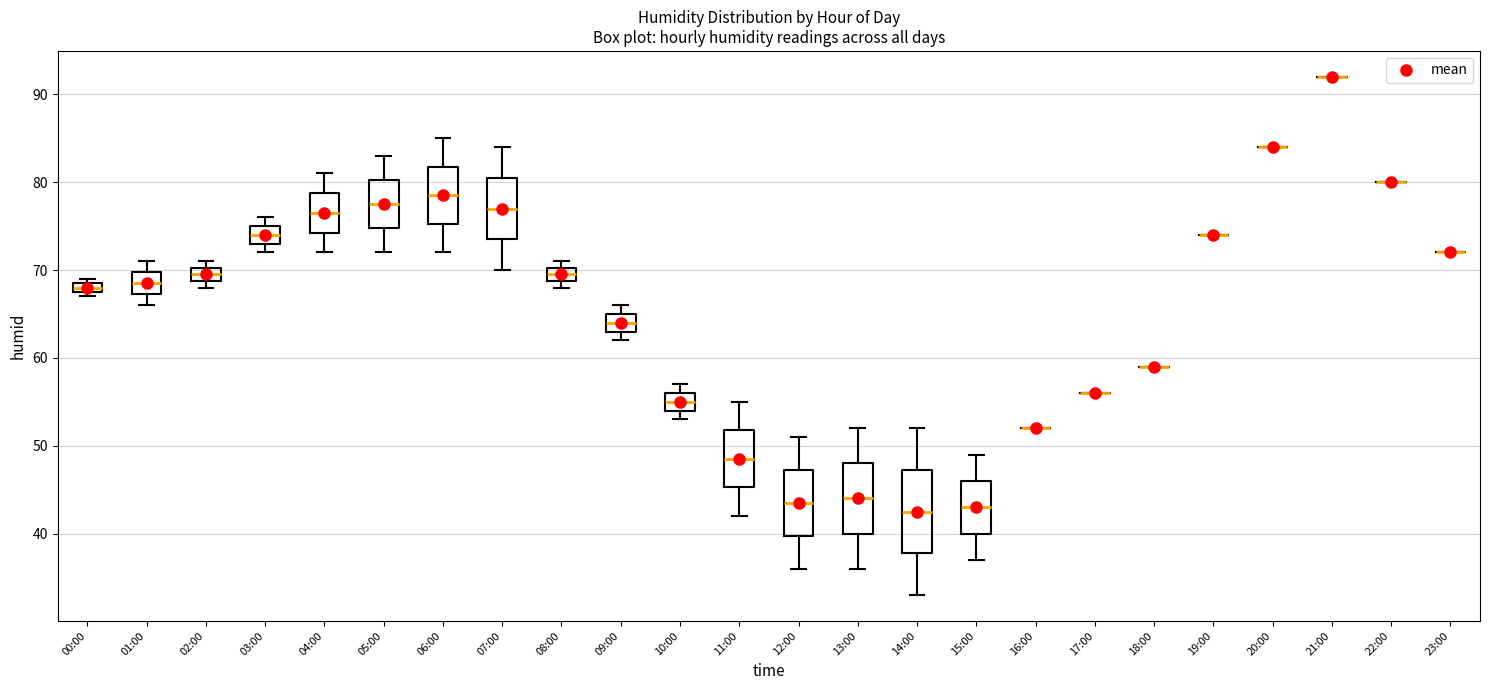

Comparing the boxes themselves (not the whiskers), which one is the tallest?

14:00